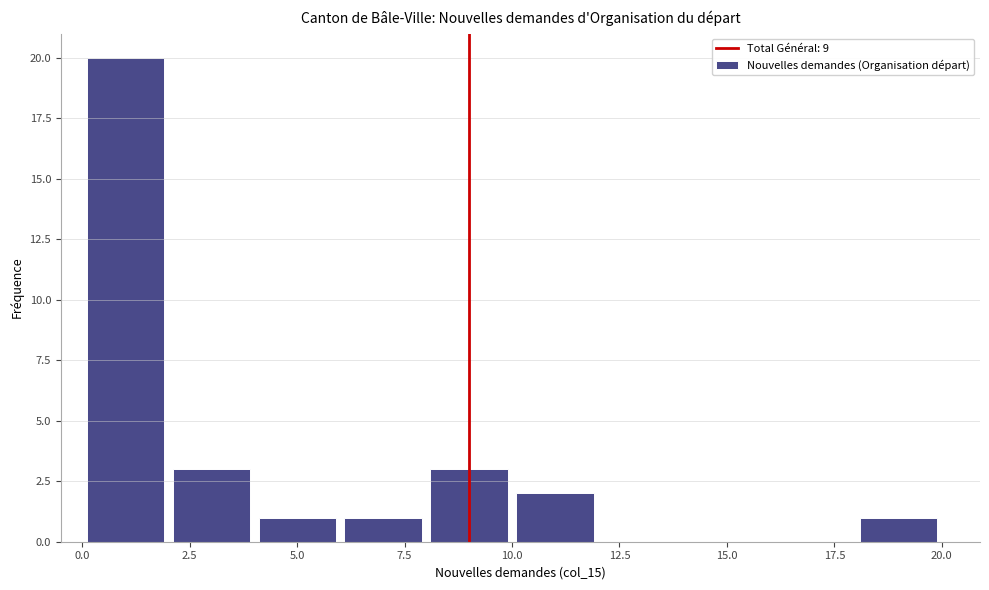

Over which range of the x-axis is the bar tallest?

0 to 2